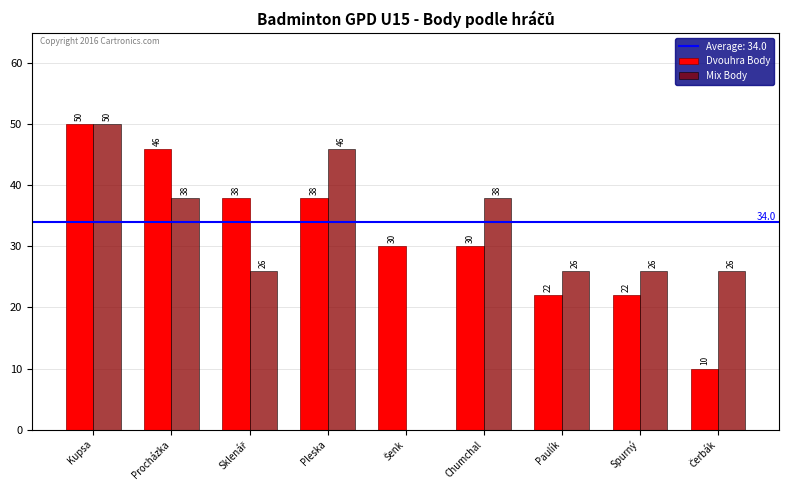

Reading left to right, what are all the values shown in this chart?

Dvouhra Body: 50	46	38	38	30	30	22	22	10
Mix Body: 50	38	26	46	0	38	26	26	26